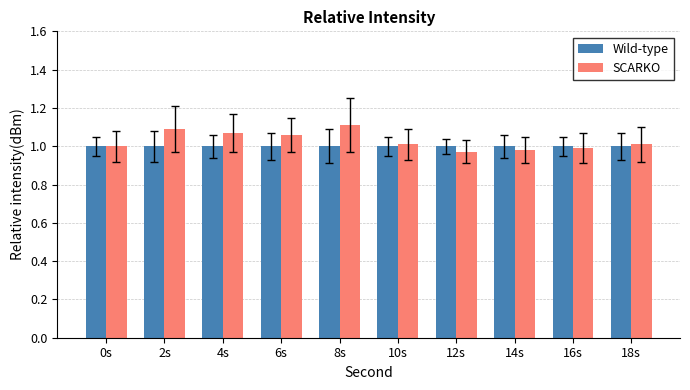

Is the value of Wild-type at 8s greater than the value of SCARKO at 6s?

No